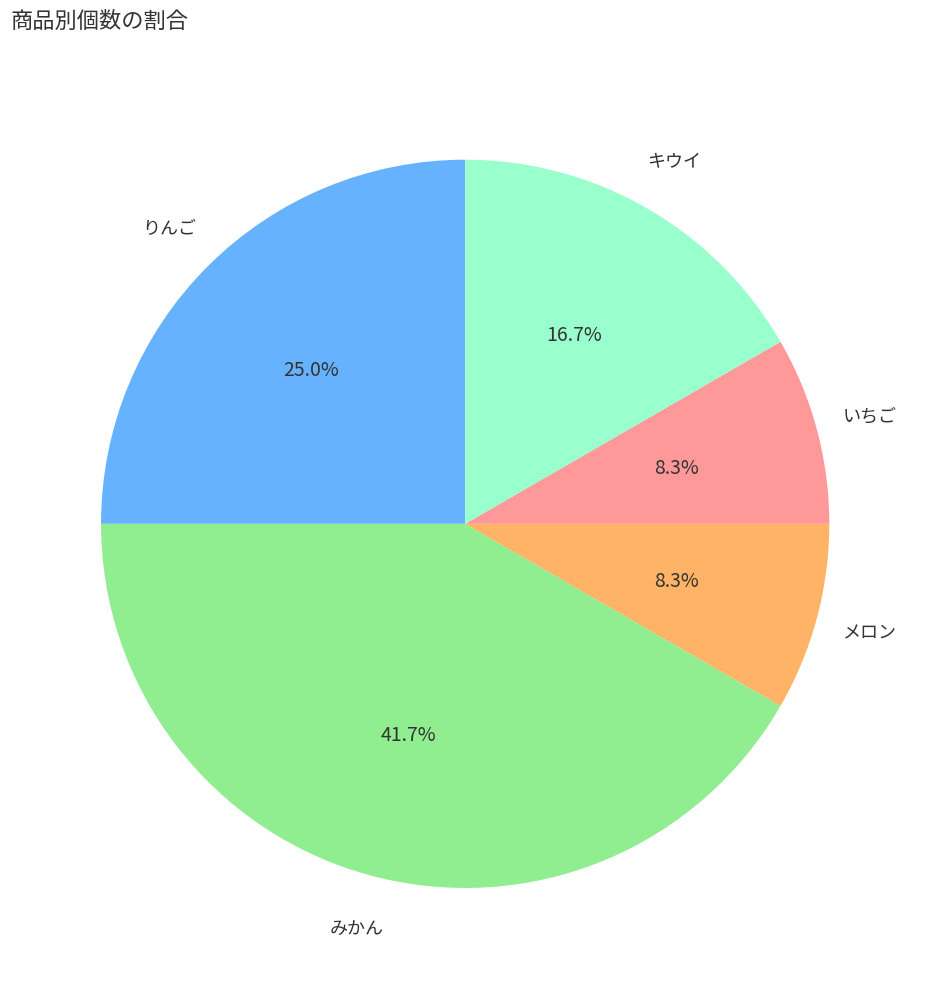

Is there any slice that represents more than half of the pie?

No